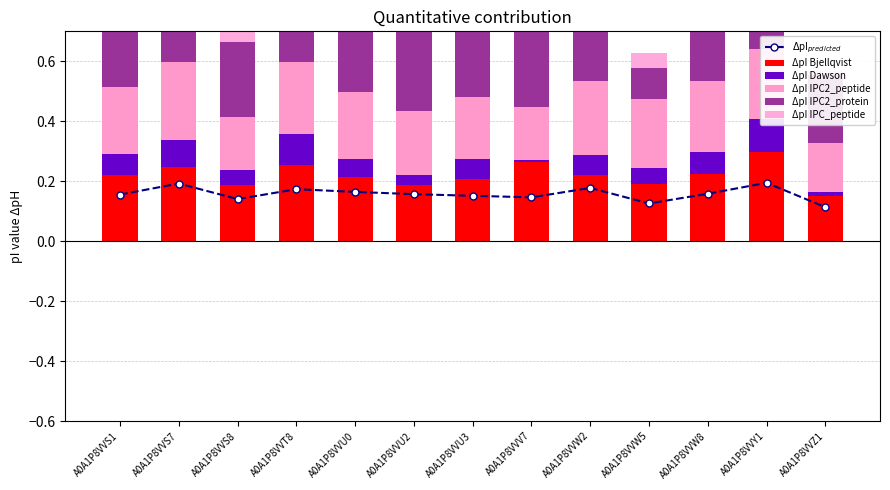

Reading right to left, list all the values displayed in this chart.

$\Delta$pI$_{predicted}$: A0A1P8VVZ1=0.1	A0A1P8VVY1=0.2	A0A1P8VVW8=0.2	A0A1P8VVW5=0.1	A0A1P8VVW2=0.2	A0A1P8VVV7=0.1	A0A1P8VVU3=0.2	A0A1P8VVU2=0.2	A0A1P8VVU0=0.2	A0A1P8VVT8=0.2	A0A1P8VVS8=0.1	A0A1P8VVS7=0.2	A0A1P8VVS1=0.2
ΔpI Bjellqvist: A0A1P8VVZ1=0.2	A0A1P8VVY1=0.3	A0A1P8VVW8=0.2	A0A1P8VVW5=0.2	A0A1P8VVW2=0.2	A0A1P8VVV7=0.3	A0A1P8VVU3=0.2	A0A1P8VVU2=0.2	A0A1P8VVU0=0.2	A0A1P8VVT8=0.3	A0A1P8VVS8=0.2	A0A1P8VVS7=0.2	A0A1P8VVS1=0.2
ΔpI Dawson: A0A1P8VVZ1=0.0	A0A1P8VVY1=0.1	A0A1P8VVW8=0.1	A0A1P8VVW5=0.1	A0A1P8VVW2=0.1	A0A1P8VVV7=0.0	A0A1P8VVU3=0.1	A0A1P8VVU2=0.0	A0A1P8VVU0=0.1	A0A1P8VVT8=0.1	A0A1P8VVS8=0.0	A0A1P8VVS7=0.1	A0A1P8VVS1=0.1
ΔpI IPC2_peptide: A0A1P8VVZ1=0.2	A0A1P8VVY1=0.2	A0A1P8VVW8=0.2	A0A1P8VVW5=0.2	A0A1P8VVW2=0.2	A0A1P8VVV7=0.2	A0A1P8VVU3=0.2	A0A1P8VVU2=0.2	A0A1P8VVU0=0.2	A0A1P8VVT8=0.2	A0A1P8VVS8=0.2	A0A1P8VVS7=0.3	A0A1P8VVS1=0.2
ΔpI IPC2_protein: A0A1P8VVZ1=0.2	A0A1P8VVY1=0.2	A0A1P8VVW8=0.2	A0A1P8VVW5=0.1	A0A1P8VVW2=0.3	A0A1P8VVV7=0.3	A0A1P8VVU3=0.2	A0A1P8VVU2=0.3	A0A1P8VVU0=0.3	A0A1P8VVT8=0.2	A0A1P8VVS8=0.3	A0A1P8VVS7=0.3	A0A1P8VVS1=0.2
ΔpI IPC_peptide: A0A1P8VVZ1=0.0	A0A1P8VVY1=0.1	A0A1P8VVW8=0.1	A0A1P8VVW5=0.1	A0A1P8VVW2=0.1	A0A1P8VVV7=0.0	A0A1P8VVU3=0.1	A0A1P8VVU2=0.0	A0A1P8VVU0=0.1	A0A1P8VVT8=0.1	A0A1P8VVS8=0.0	A0A1P8VVS7=0.1	A0A1P8VVS1=0.1